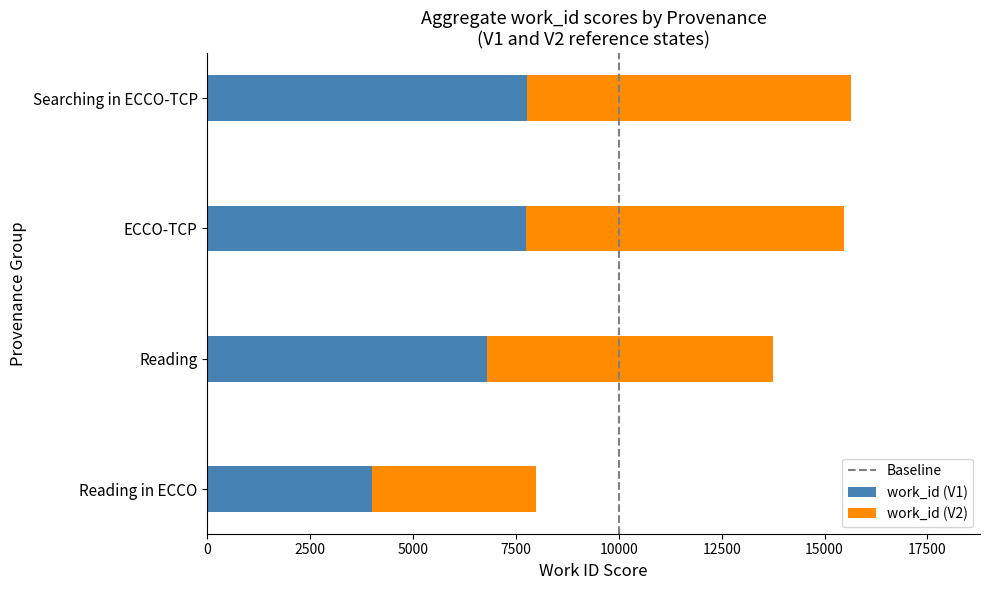

What is the sum of all work_id (V1) values?

26304